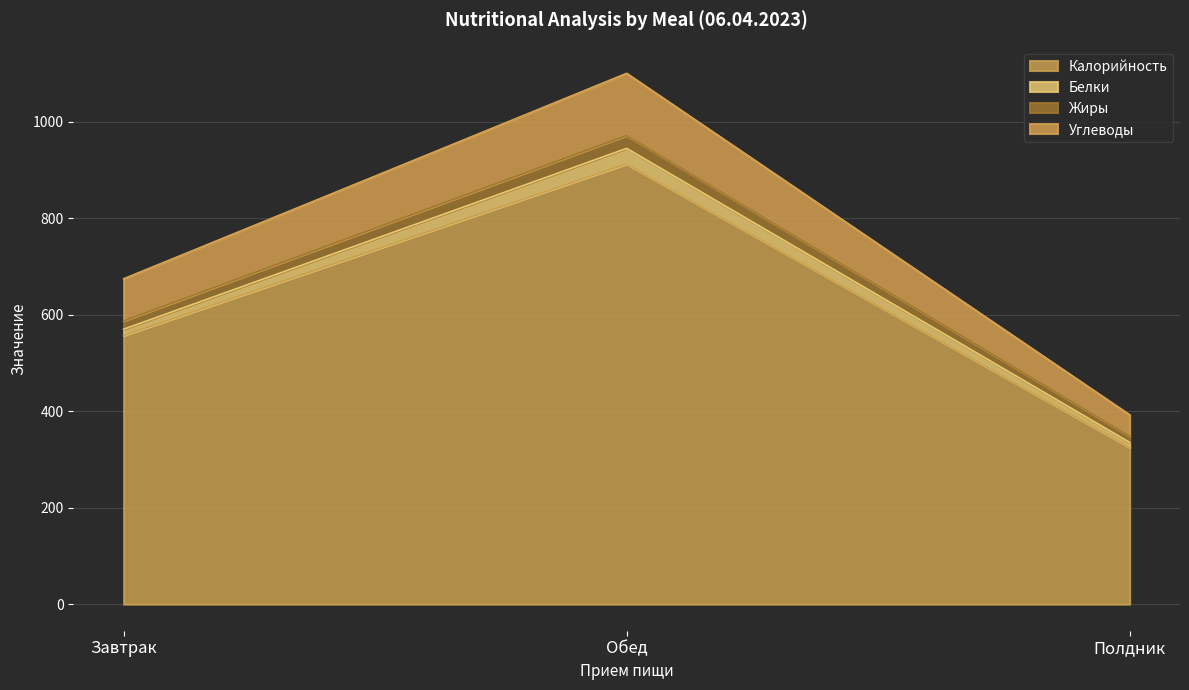

How many lines are shown in the chart?

4